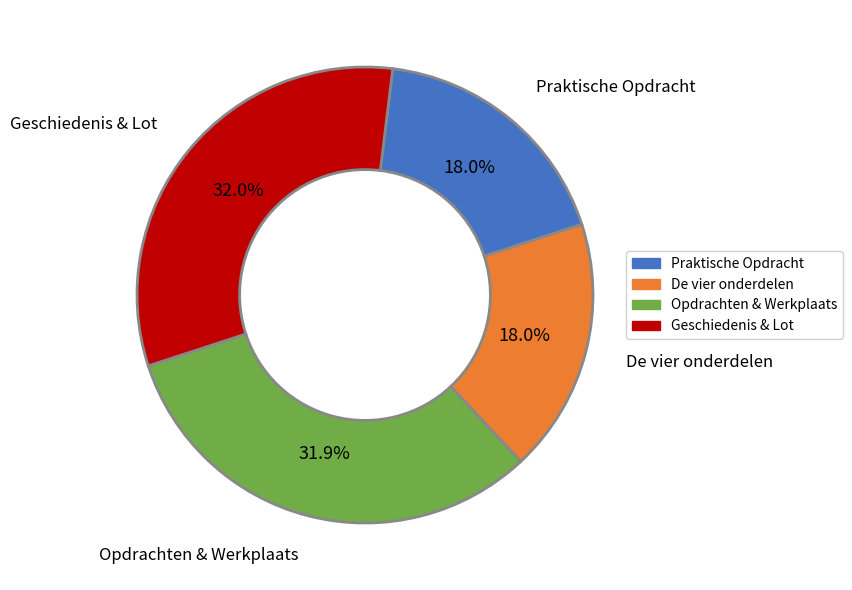

Is there any slice that represents more than half of the pie?

No